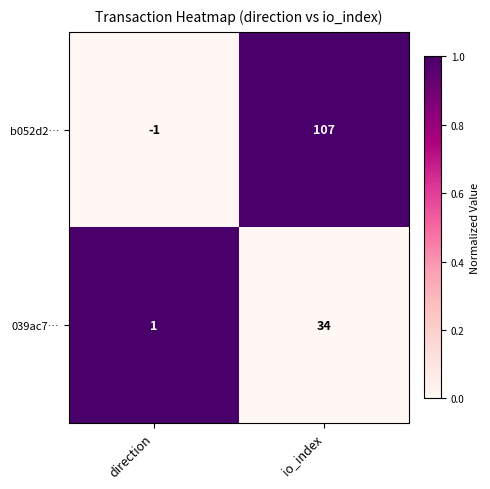

At which category does the chart reach its minimum across all series?

direction